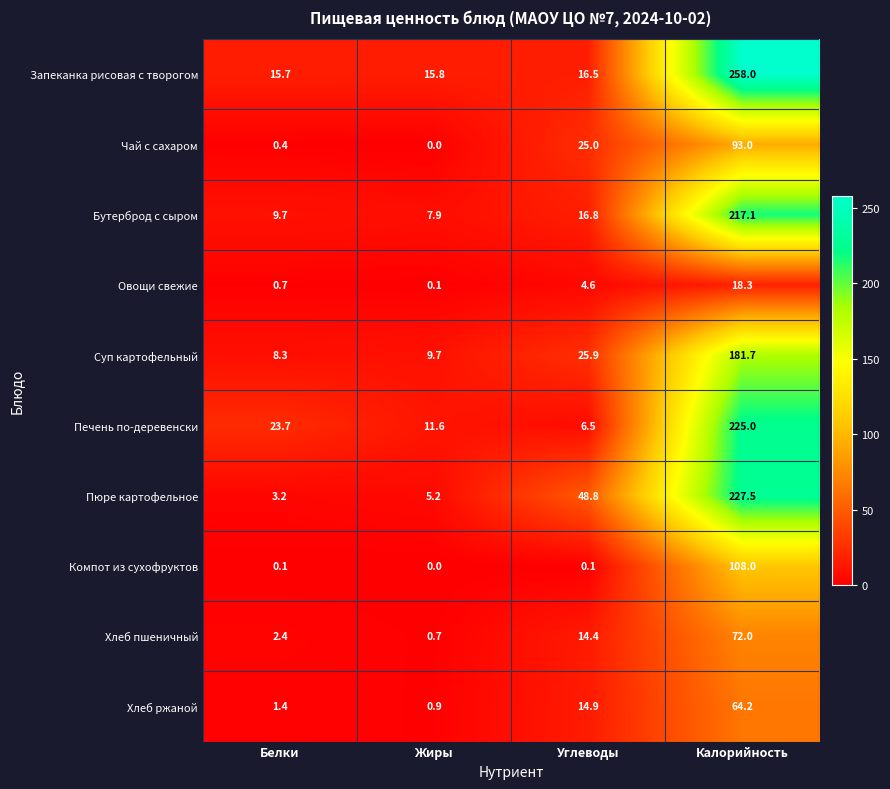

Where does the Запеканка рисовая с творогом series first go above 16?

Углеводы